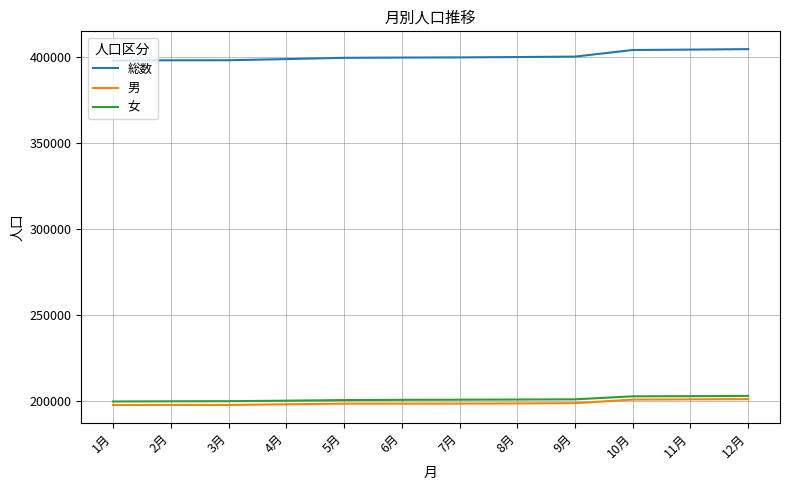

What are all the series names shown in the legend?

総数, 男, 女